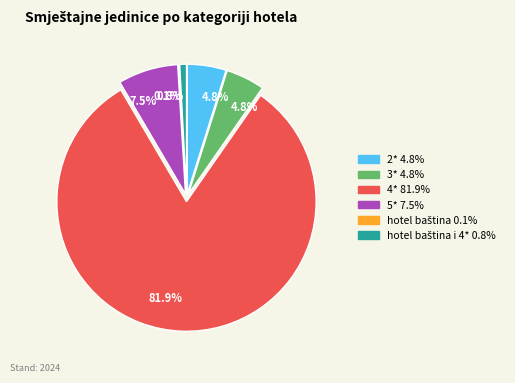

How many slices are in this pie chart?

6